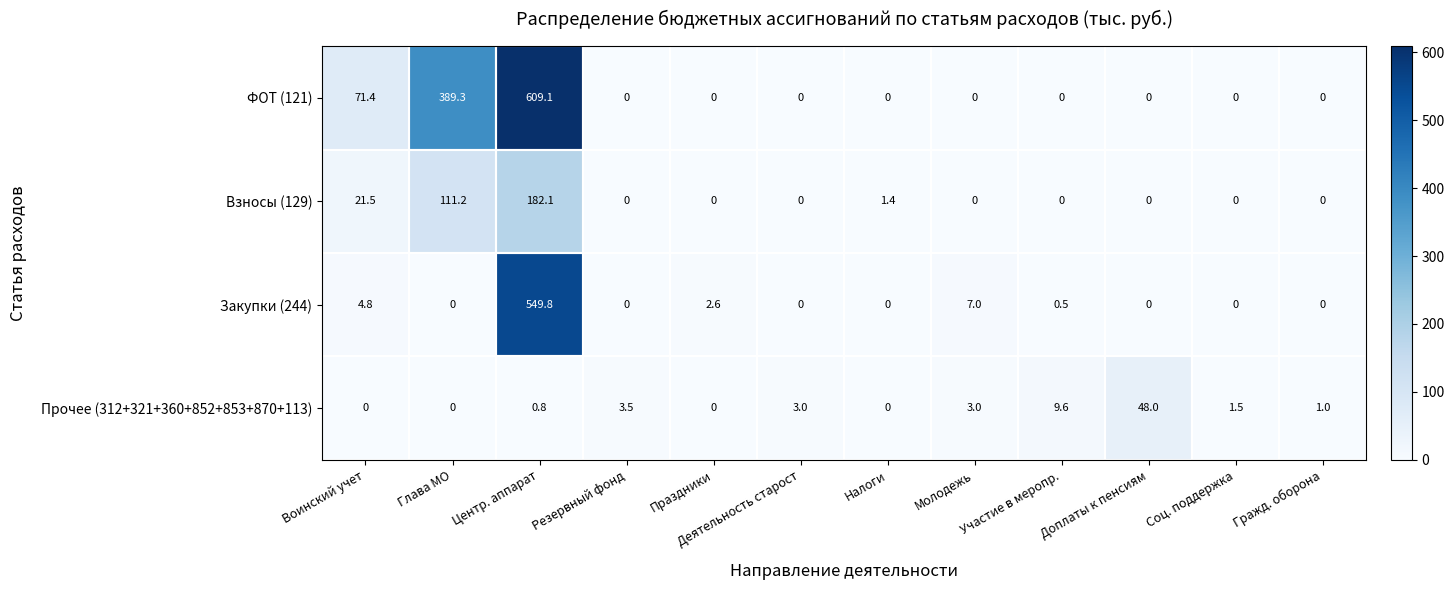

What is the maximum value shown in the chart?

609.1